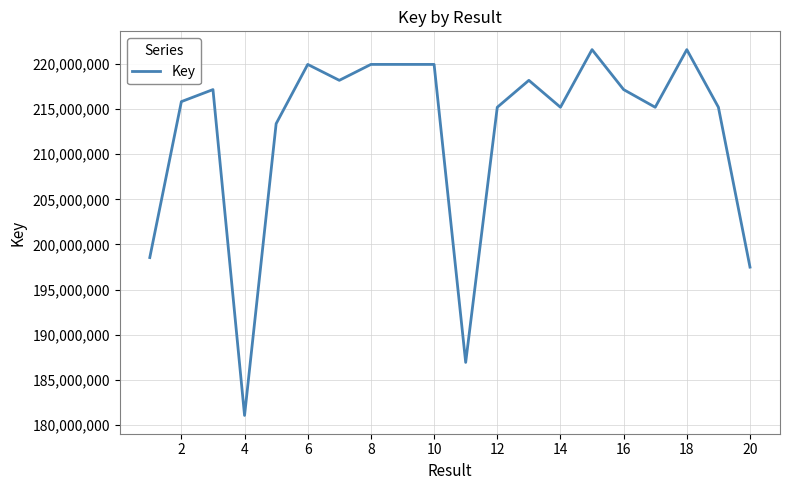

What is the difference between the maximum and minimum values?

40486013